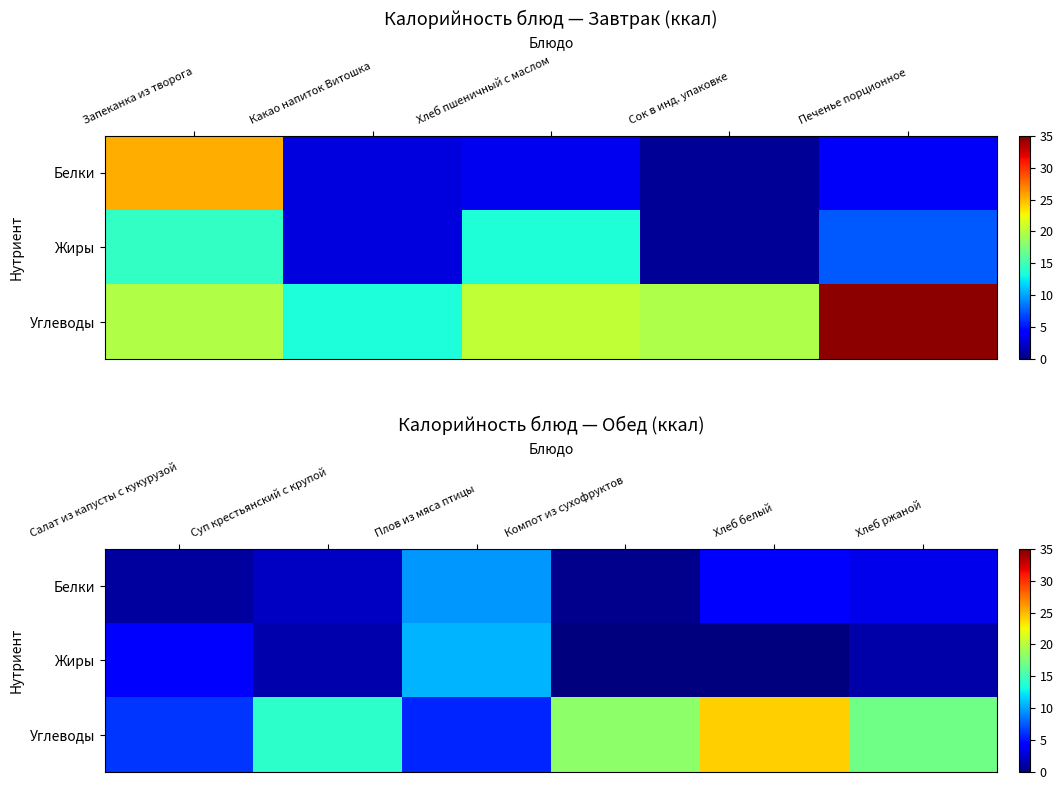

Which series has the largest range (max minus min)?

Углеводы